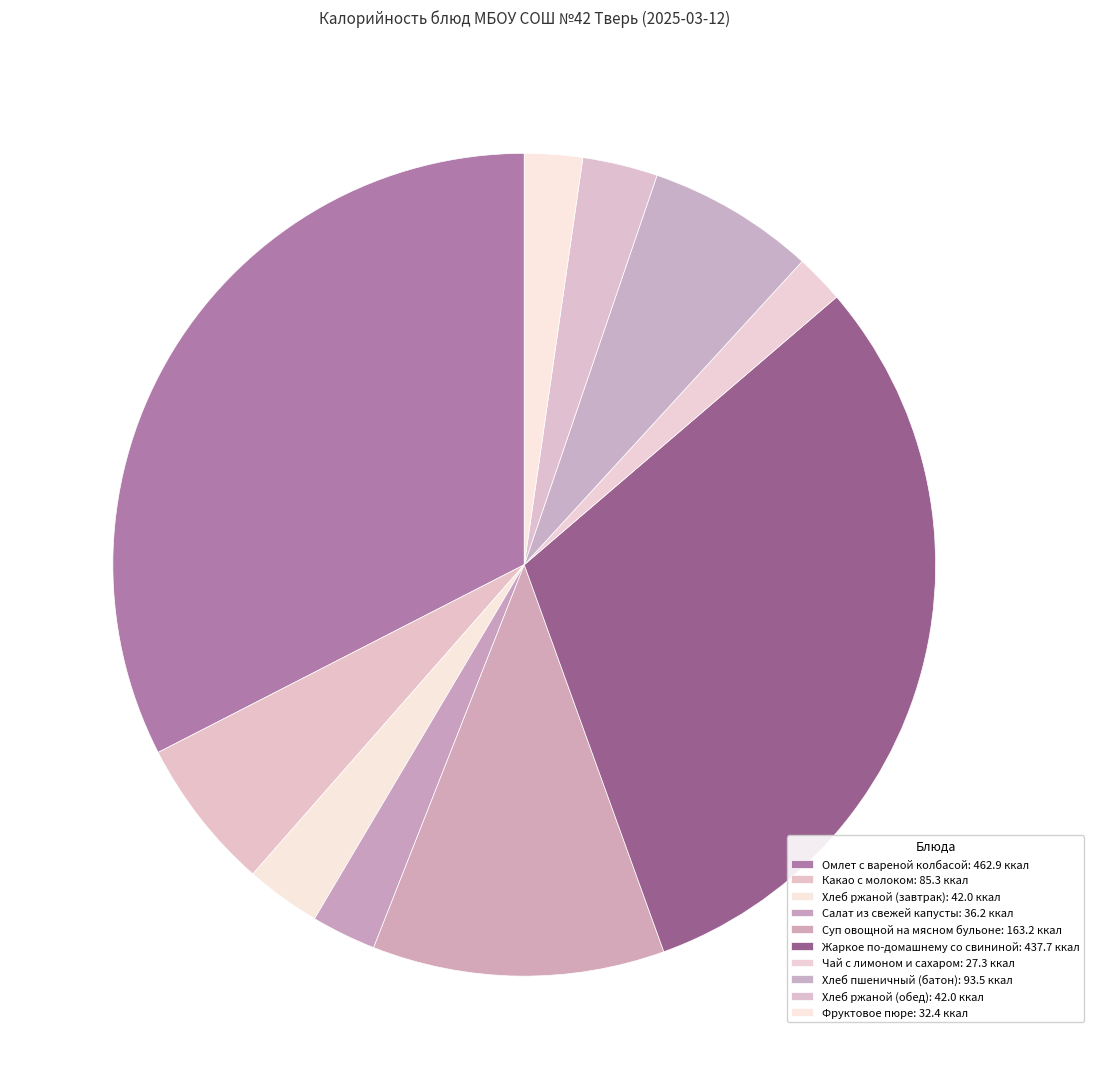

Count the number of slices in the pie.

10